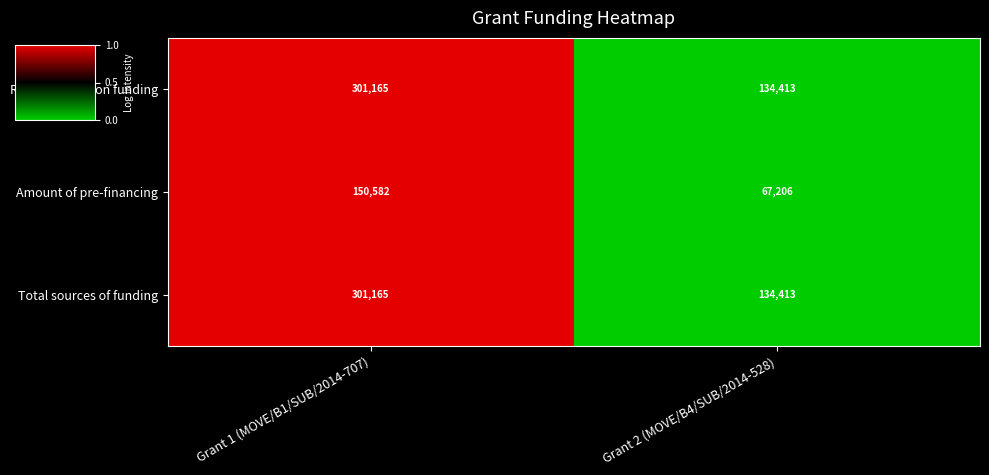

Reading left to right, what are all the values shown in this chart?

Requested Union funding: Grant 1 (MOVE/B1/SUB/2014-707)=301165	Grant 2 (MOVE/B4/SUB/2014-528)=134413
Amount of pre-financing: Grant 1 (MOVE/B1/SUB/2014-707)=150582	Grant 2 (MOVE/B4/SUB/2014-528)=67206
Total sources of funding: Grant 1 (MOVE/B1/SUB/2014-707)=301165	Grant 2 (MOVE/B4/SUB/2014-528)=134413